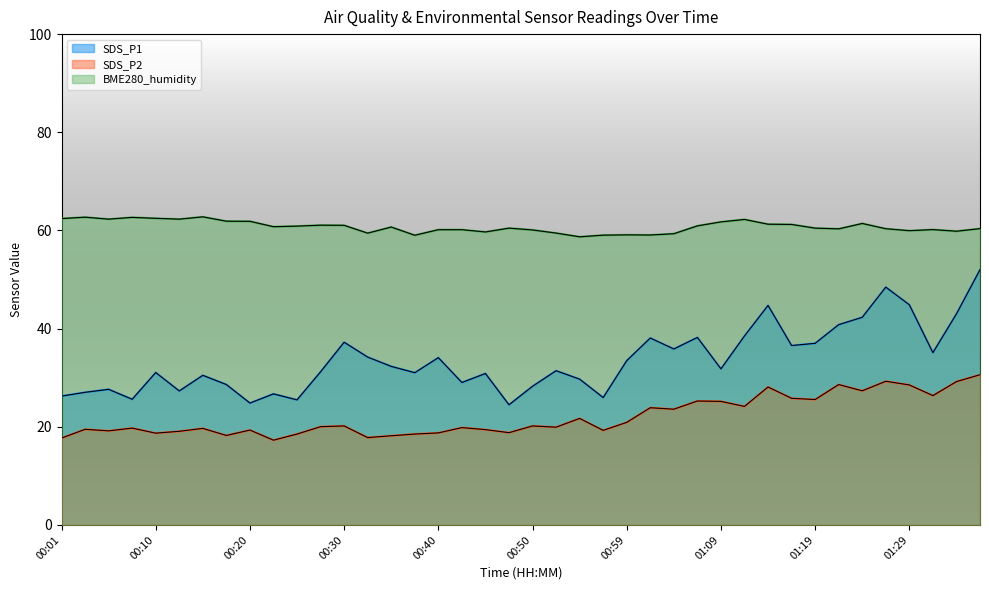

Which series has the largest range (max minus min)?

SDS_P1